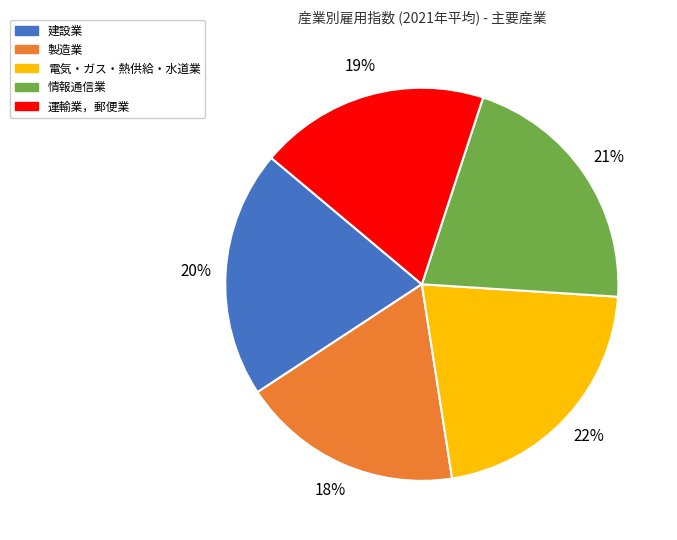

To the nearest percent, what percentage of the pie is 建設業?

20%